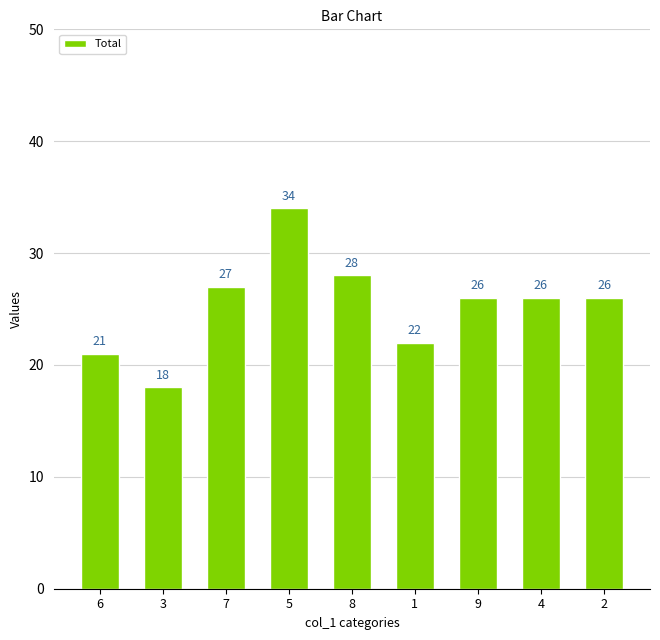

At which label does the data first exceed 26?

7